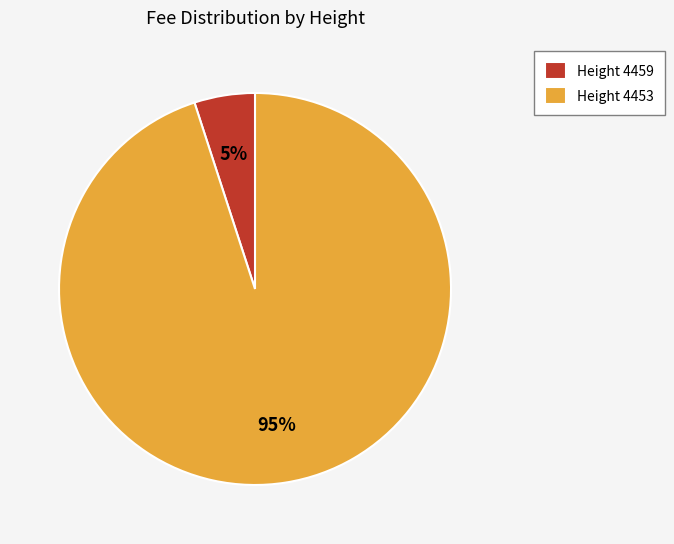

To the nearest percent, what portion does Height 4459 represent?

5%